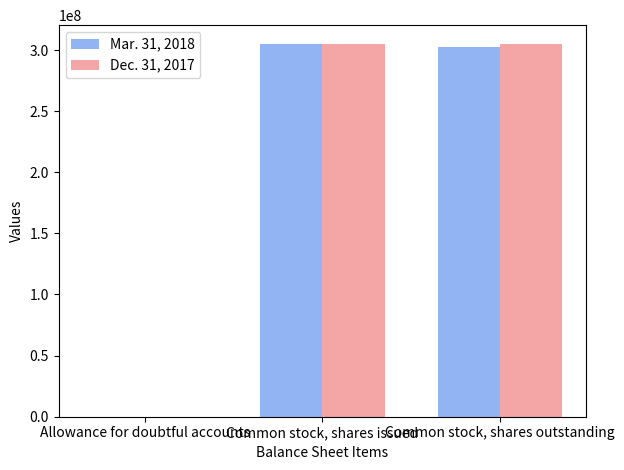

What is the sum of all Dec. 31, 2017 values?

609584535